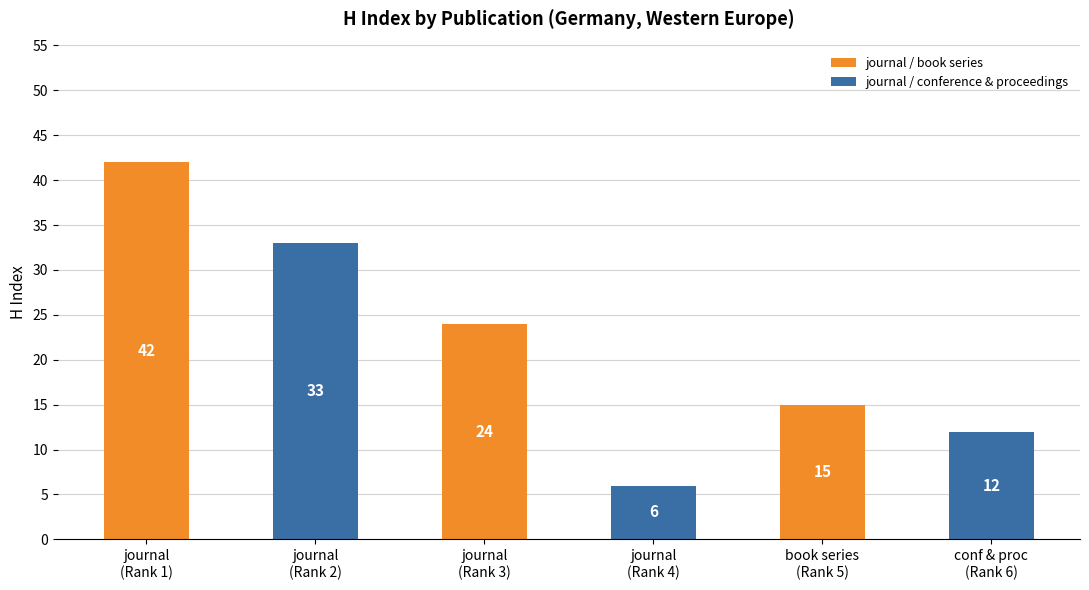

What is the sum of all values?

132